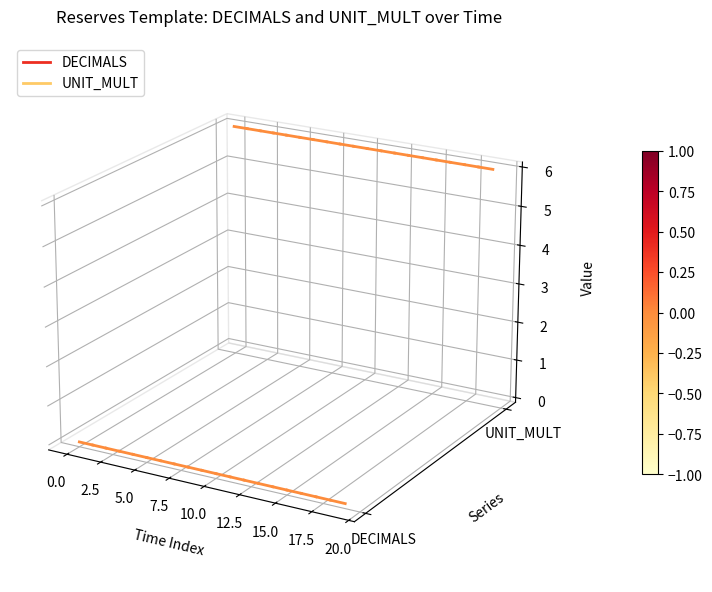

Is the value of UNIT_MULT at −2.5 greater than the value of DECIMALS at 0.0?

Yes